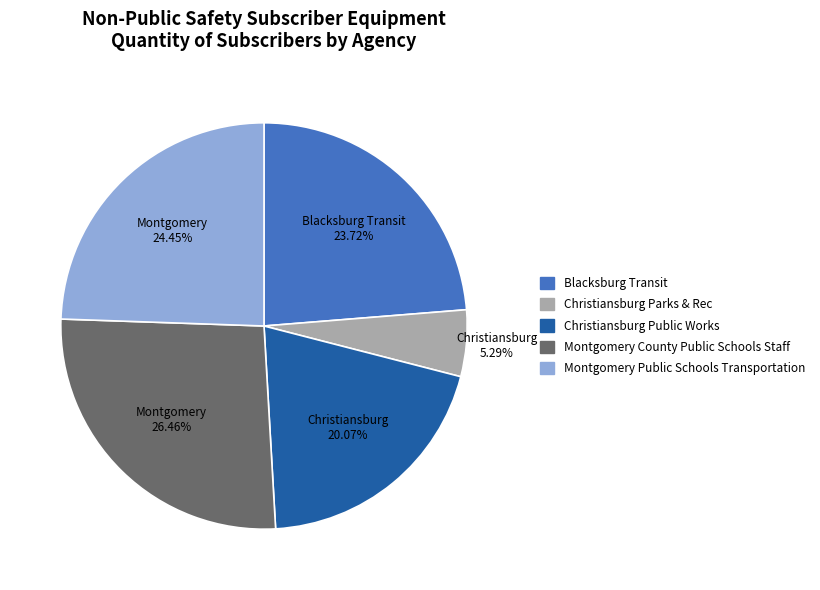

To the nearest percent, what percentage of the pie is Christiansburg Parks & Rec?

5%